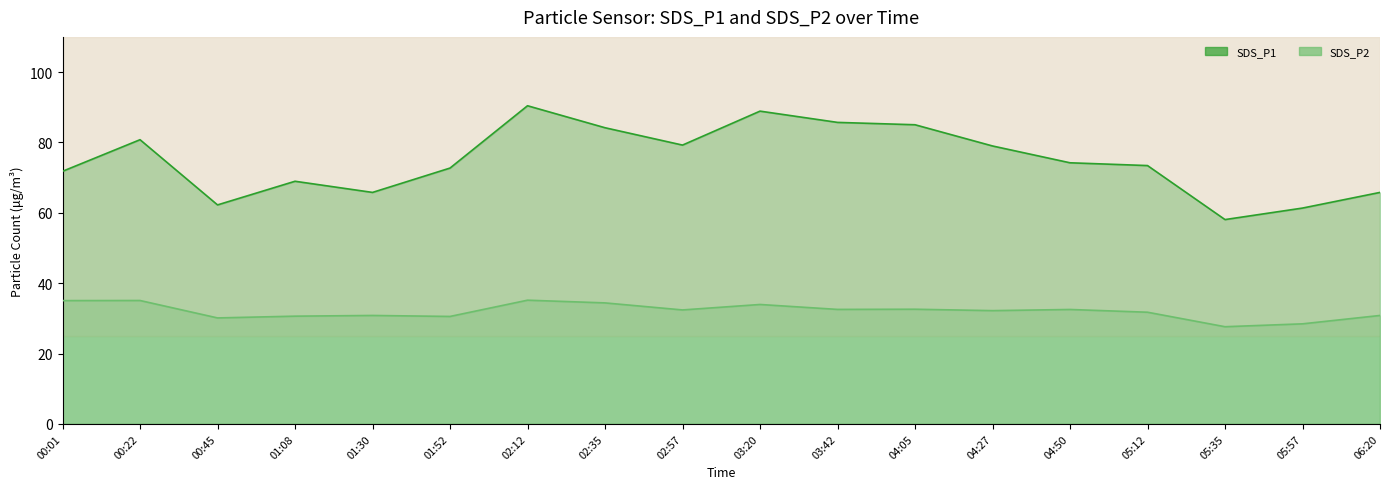

What is the label of the 11th point from the right?

02:35